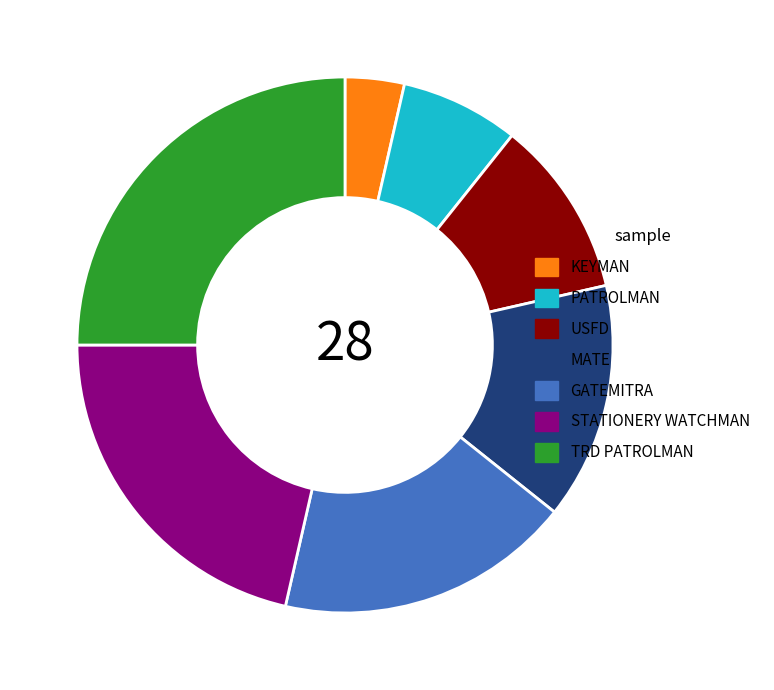

Rank the categories by value from lowest to highest.

KEYMAN, PATROLMAN, USFD, MATE, GATEMITRA, STATIONERY WATCHMAN, TRD PATROLMAN